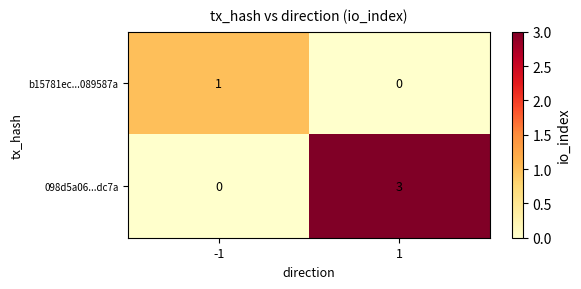

What is the approximate value of 098d5a06...dc7a at 1?

3